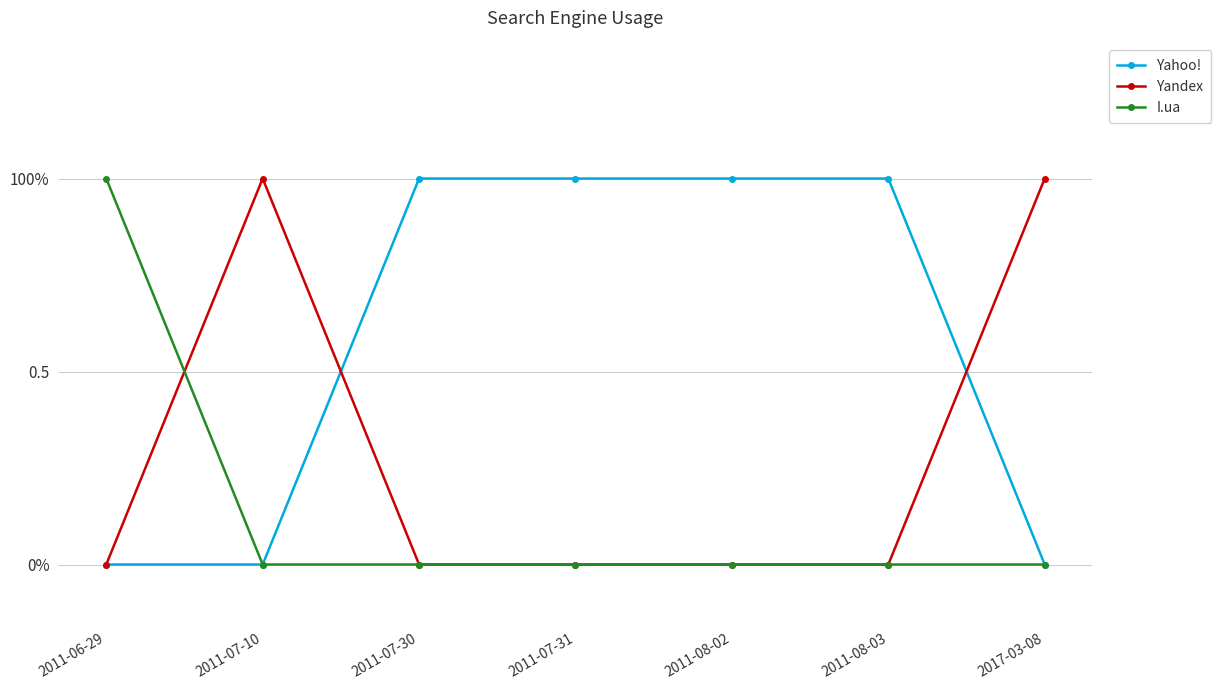

What position from the right is 2011-06-29?

7